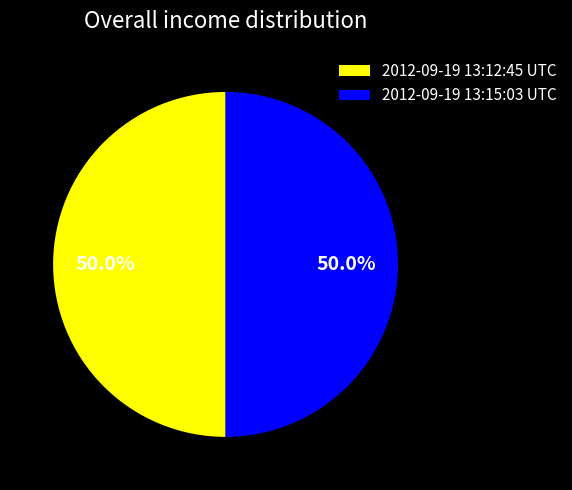

What percentage do 2012-09-19 13:12:45 UTC and 2012-09-19 13:15:03 UTC together represent?

100.0%